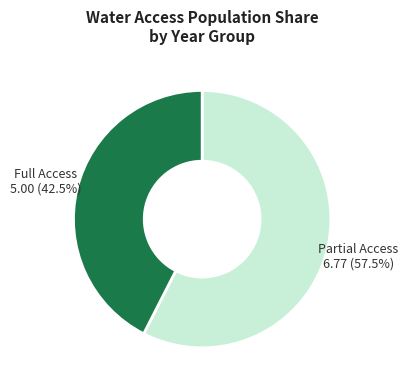

Does any single category account for the majority?

Yes